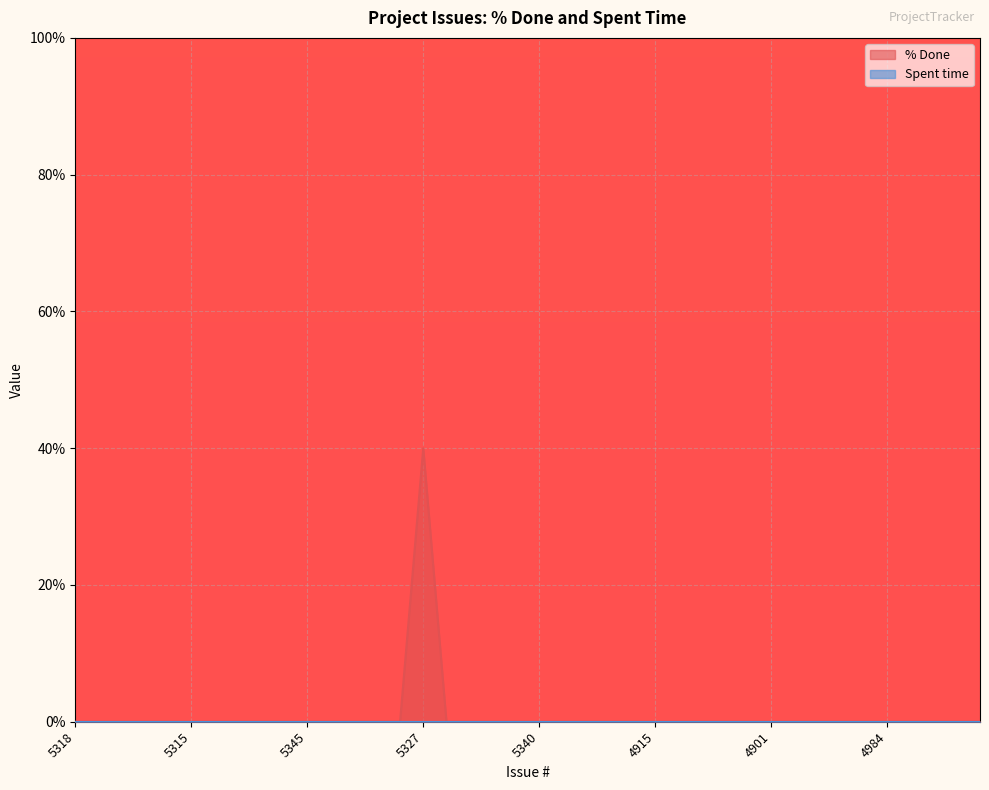

How many lines are shown in the chart?

2